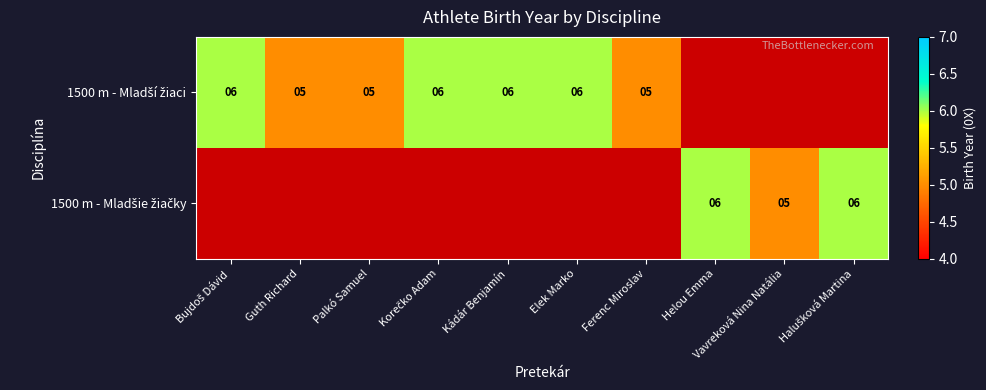

What is the difference between the 1500 m - Mladší žiaci values at Guth Richard and Korečko Adam?

1.0